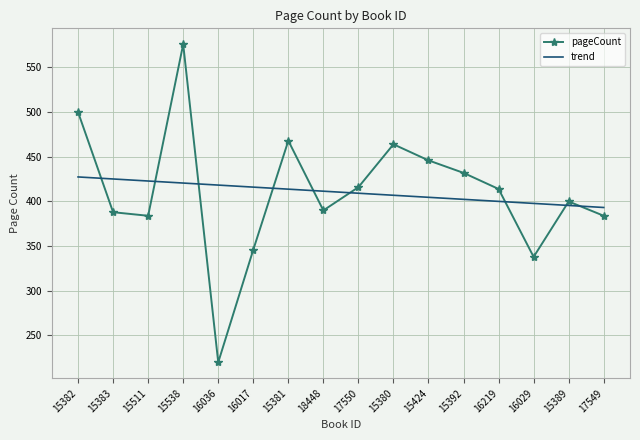

Is it true that pageCount equals 269.1 at 15380?

False